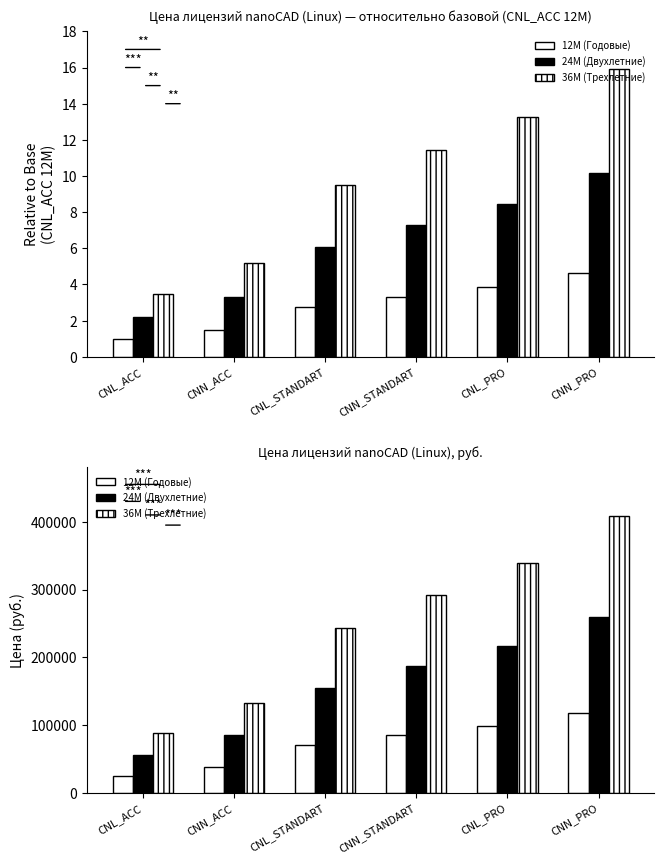

Which series changed the most between CNL_PRO and CNN_PRO?

36M (Трехлетние)